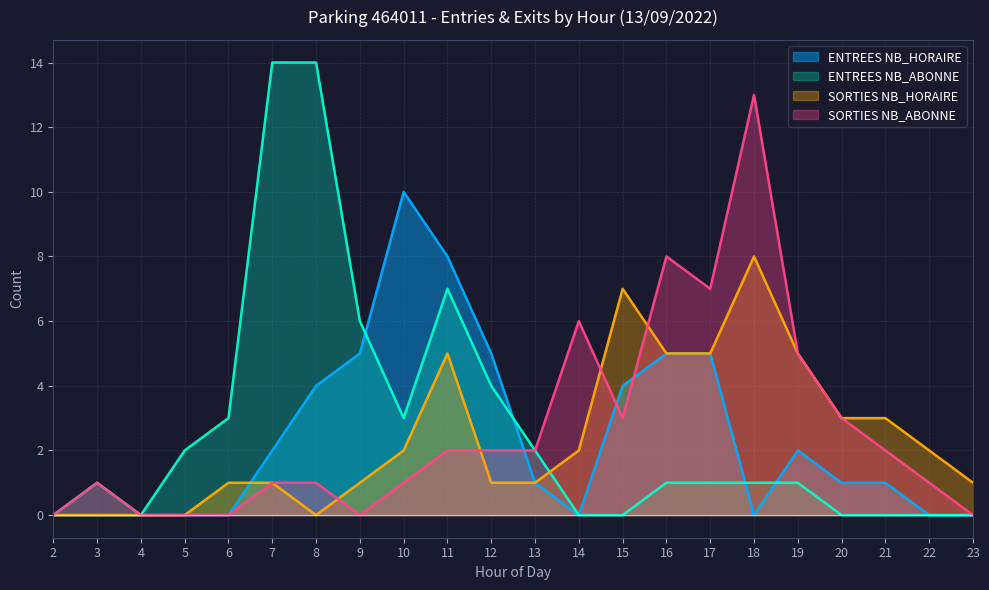

Where is ENTREES NB_HORAIRE nearest to the value 5?

9